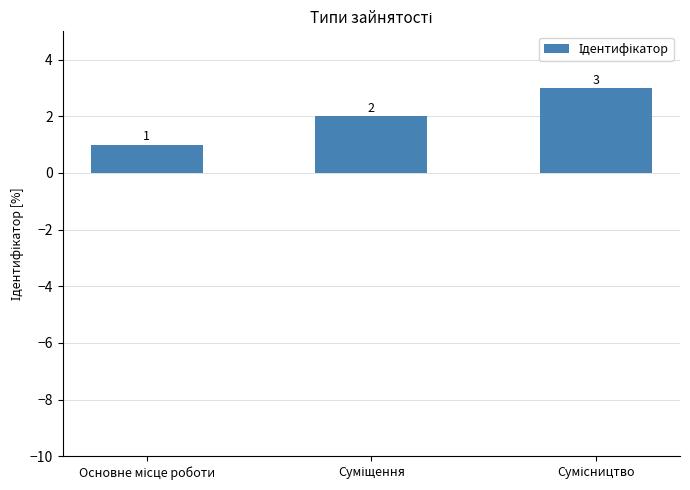

What is the maximum value shown in the chart?

3